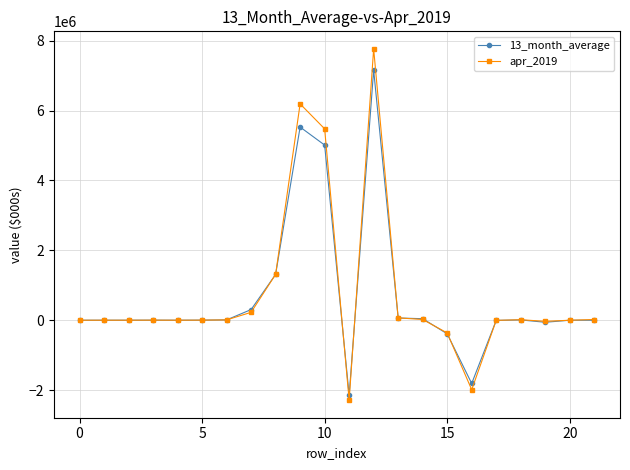

What is the value of the apr_2019 point at the 9th from the left?

1312213.0